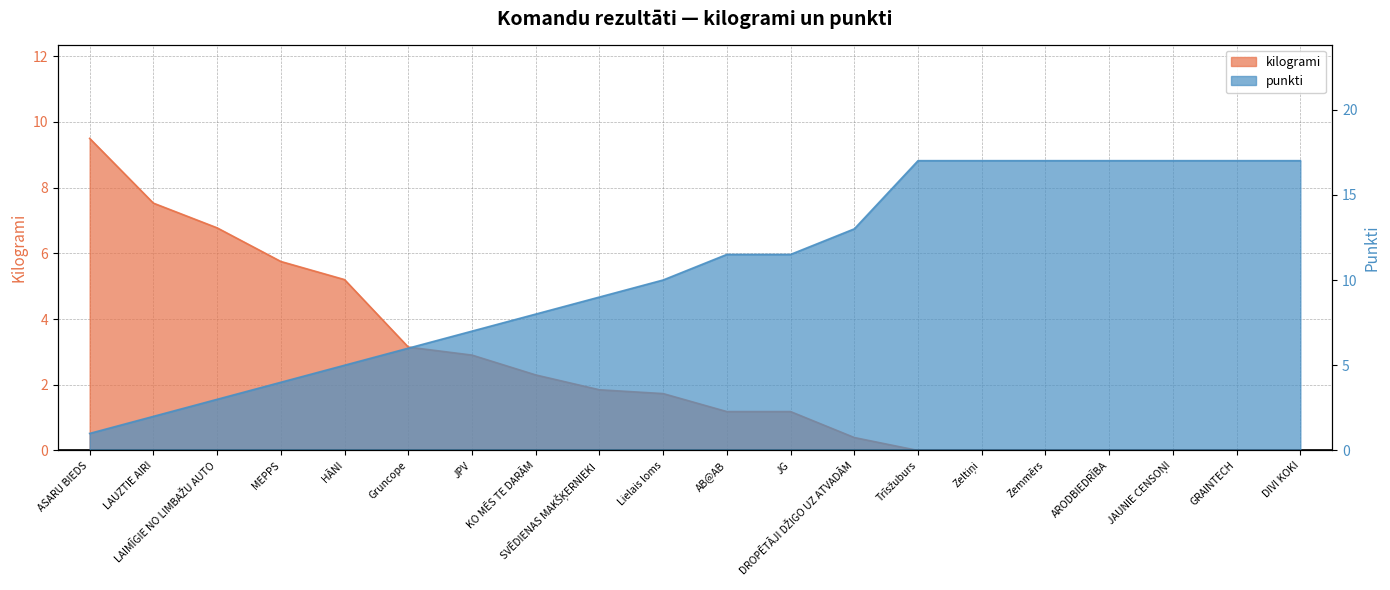

Where do punkti and kilogrami first cross each other?

HĀNI and Gruncope